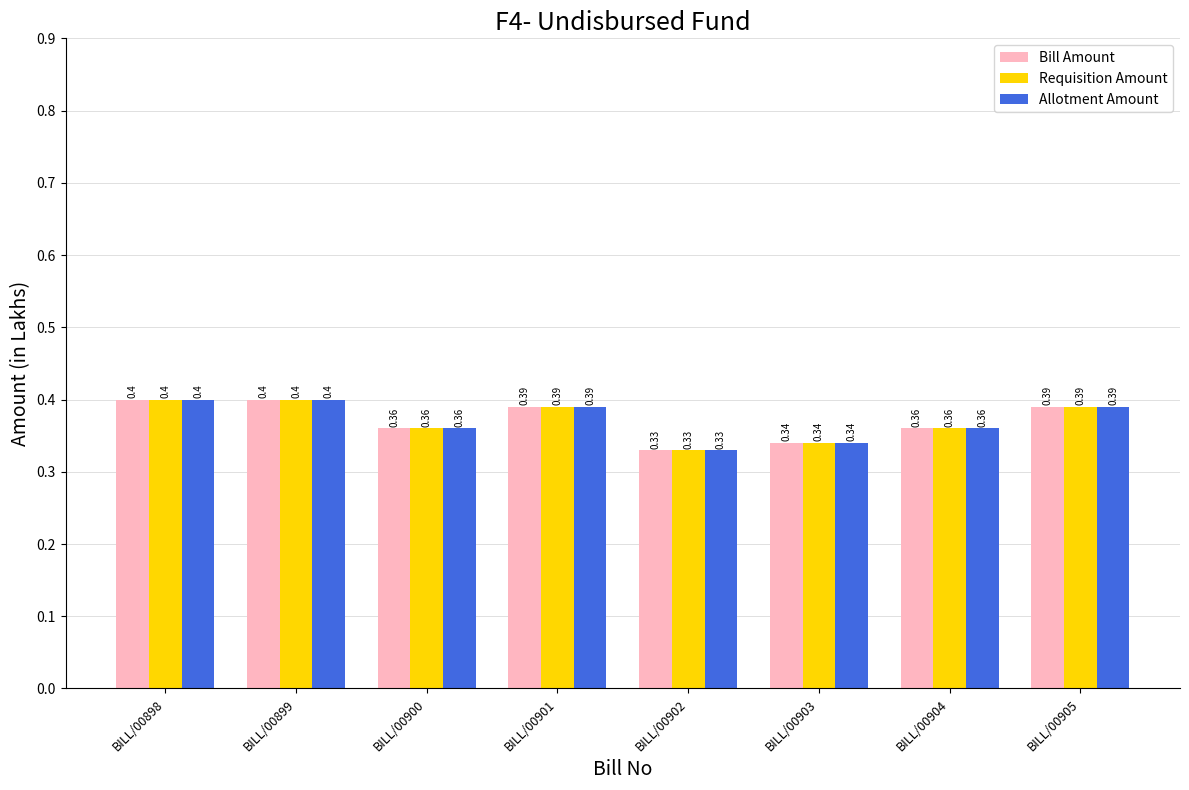

What are all the series names shown in the legend?

Bill Amount, Requisition Amount, Allotment Amount